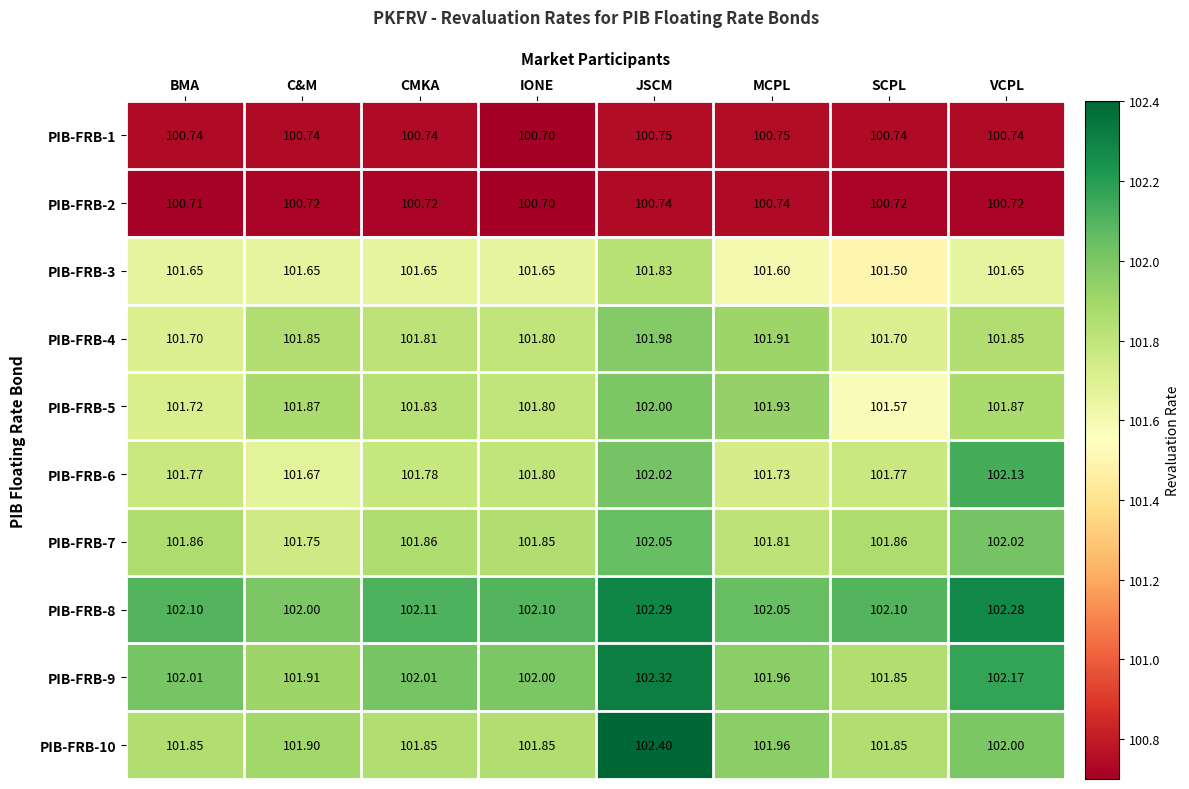

At which category is the sum across all series the highest?

JSCM